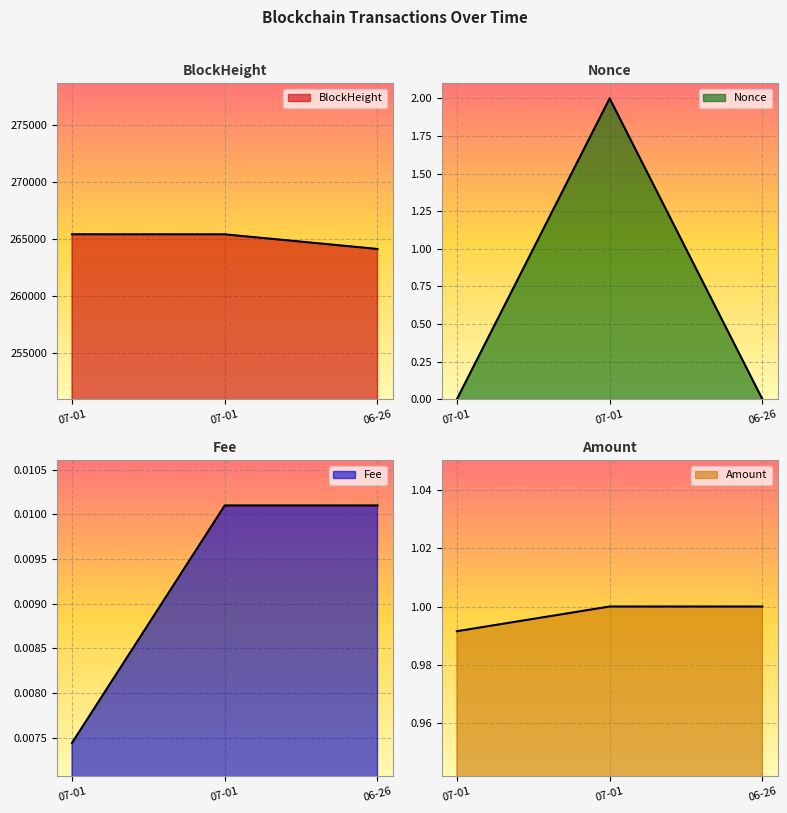

Between 07-01 and 06-26, which series saw the biggest shift?

BlockHeight